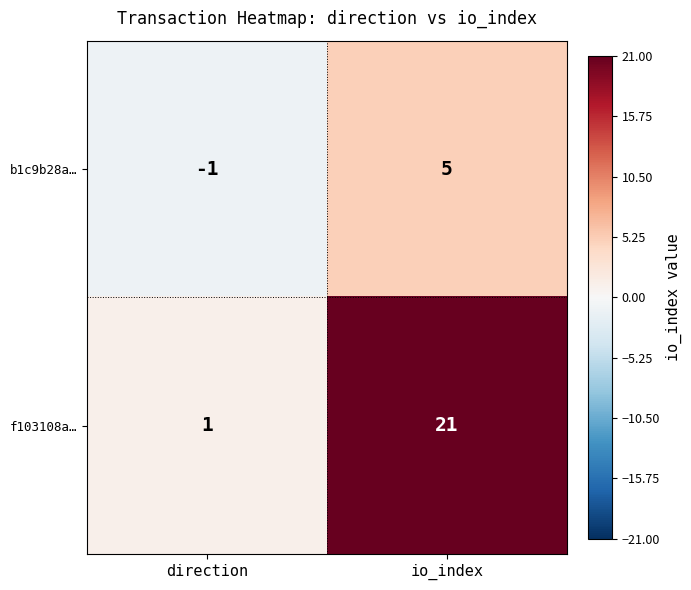

What is the approximate value of f103108a… at io_index?

21